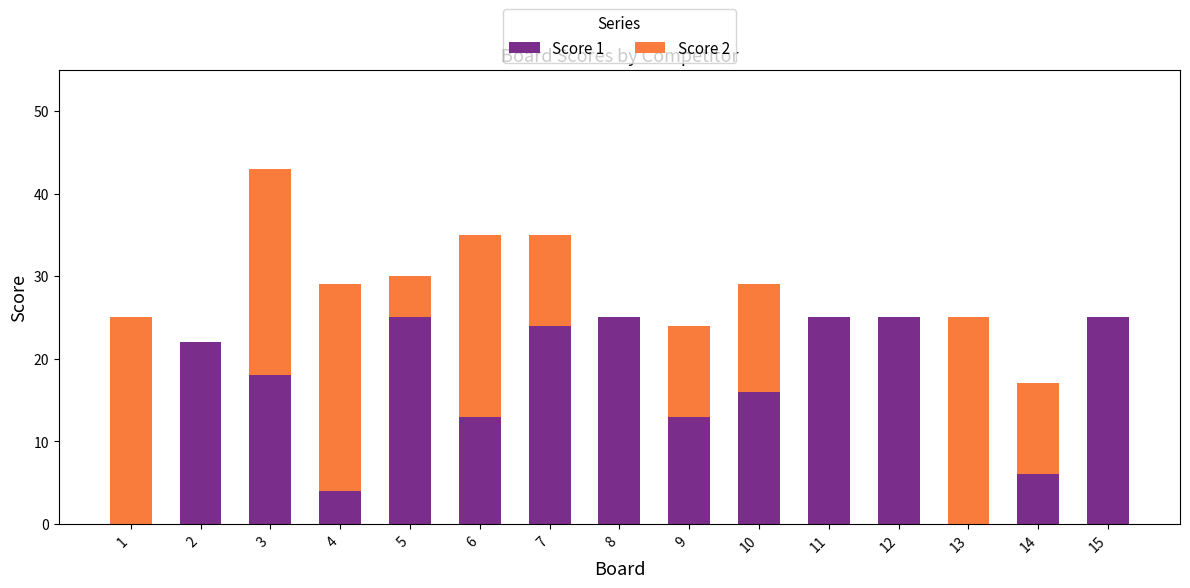

What is the maximum value for Score 1?

25